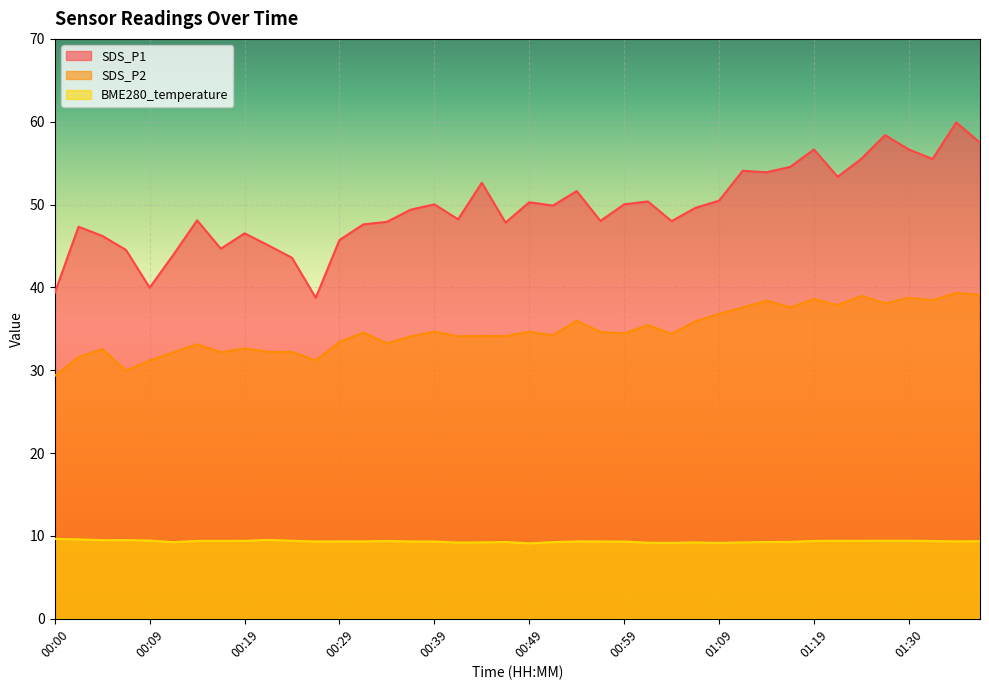

What is the difference between the maximum and minimum values in the SDS_P2 series?

10.0